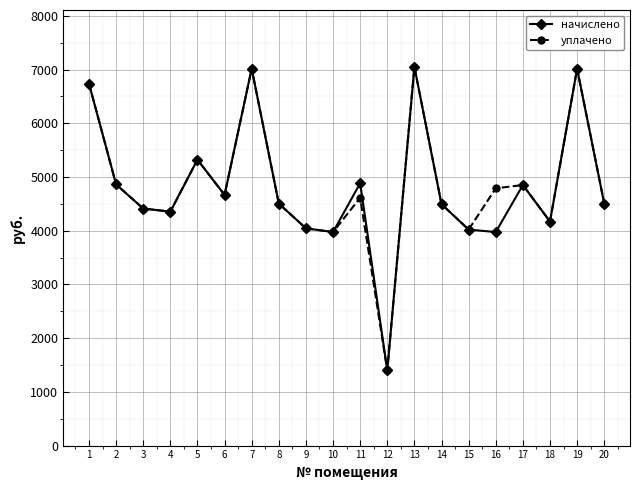

What is the value of the уплачено point at the 10th from the left?

3974.4